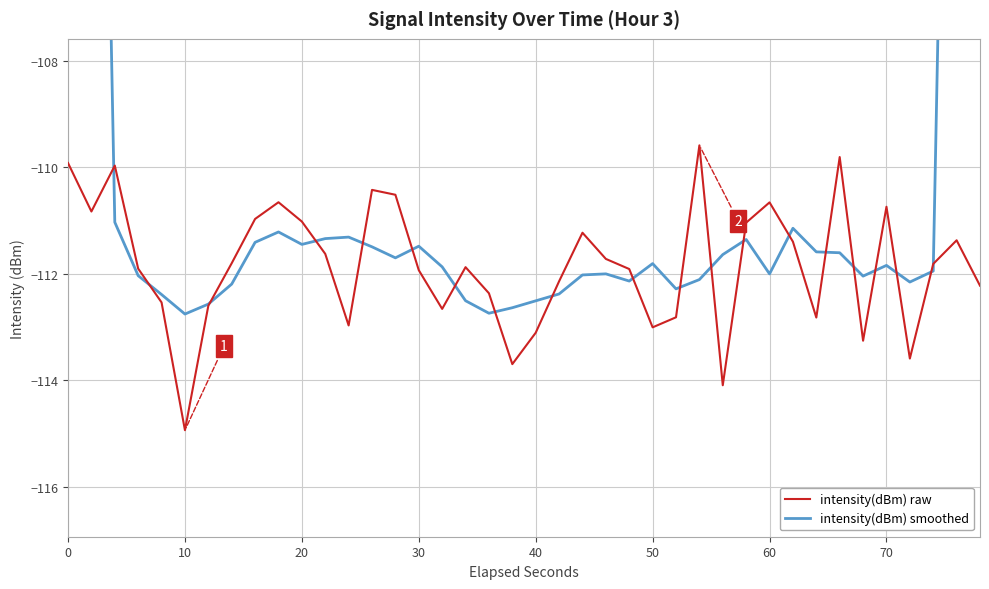

The intensity(dBm) raw series shows -109.9 at 0. True or false?

True